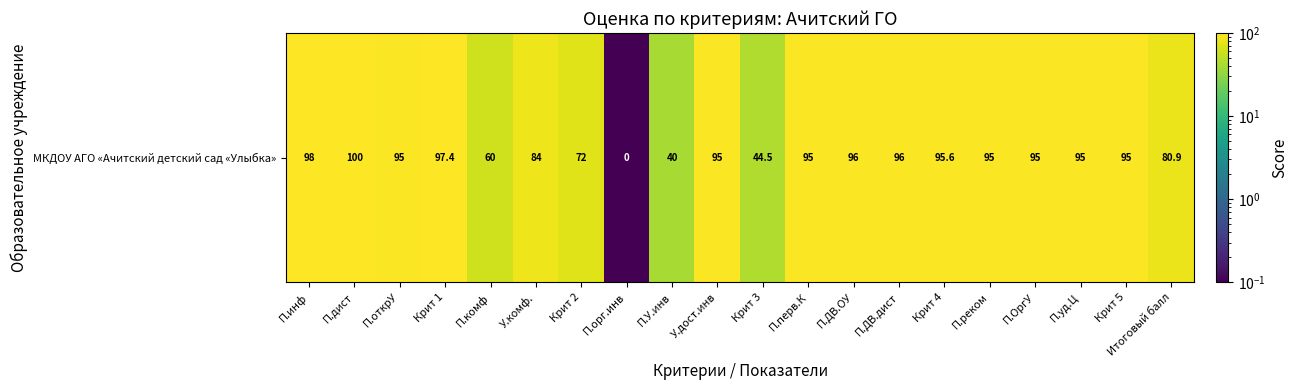

What is the difference between the second highest and second lowest values?

58.0